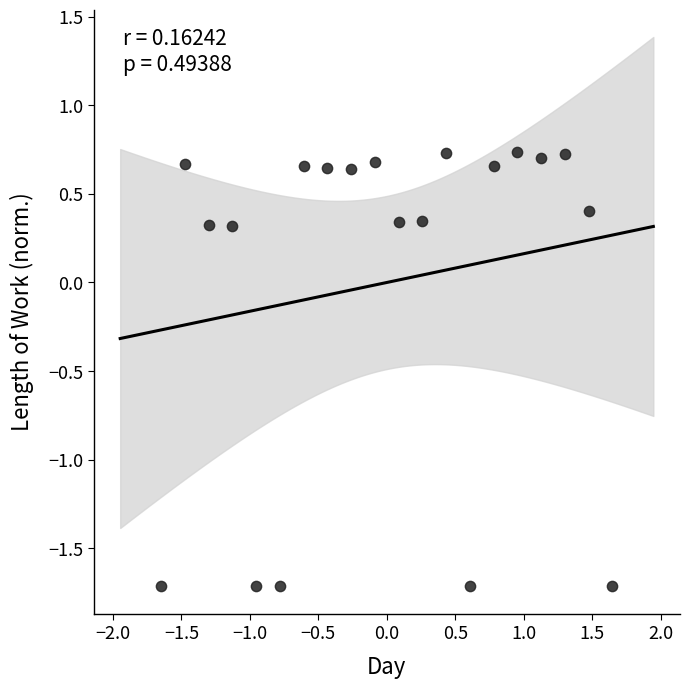

What is the range of X values (max minus min)?

3.3